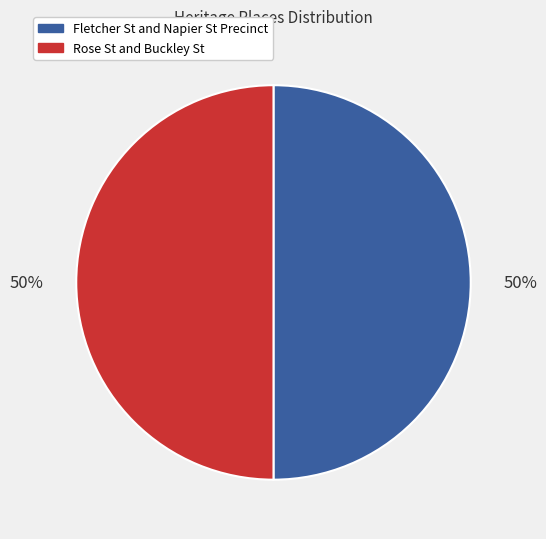

What is the ratio of the value at Rose St and Buckley St to the value at Fletcher St and Napier St Precinct?

1.0